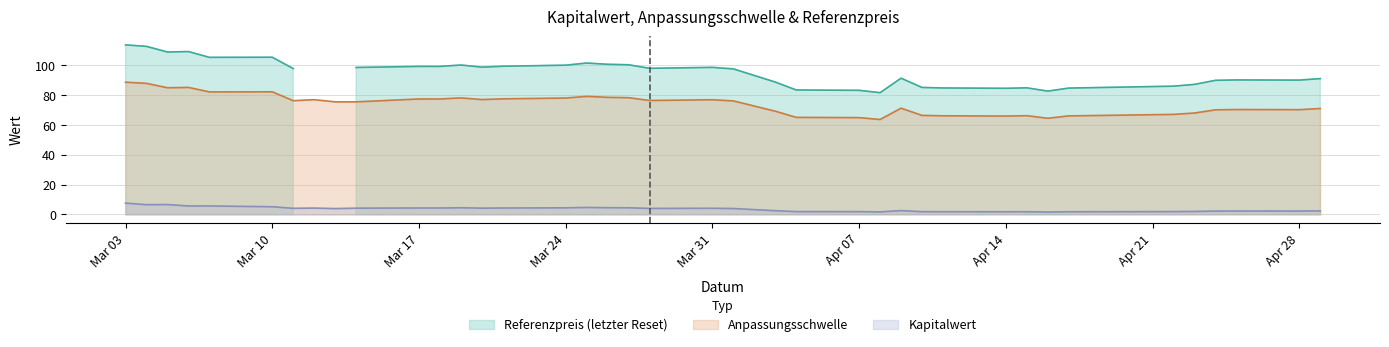

Which series has the largest total across all categories?

Referenzpreis (letzter Reset)